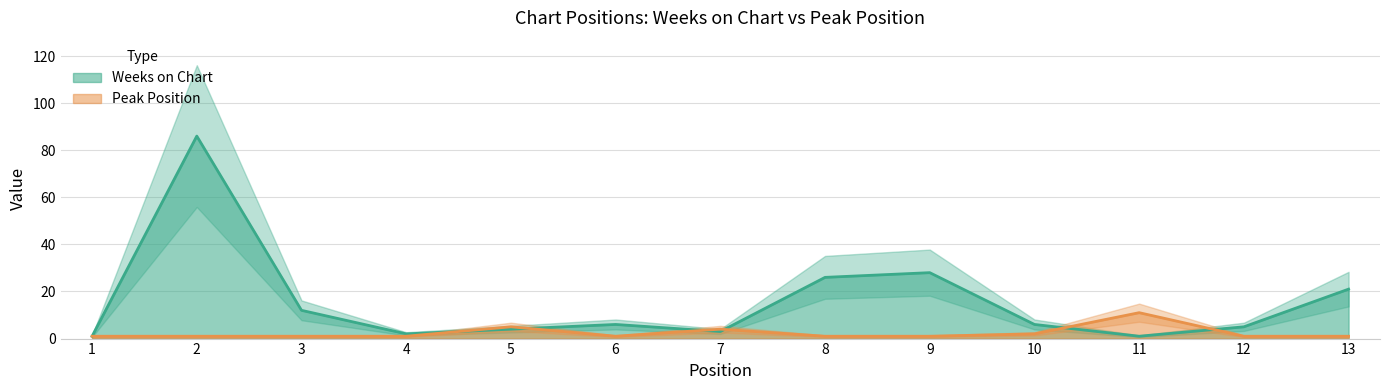

At 3, list the series in order from smallest to largest.

Peak Position, Weeks on Chart